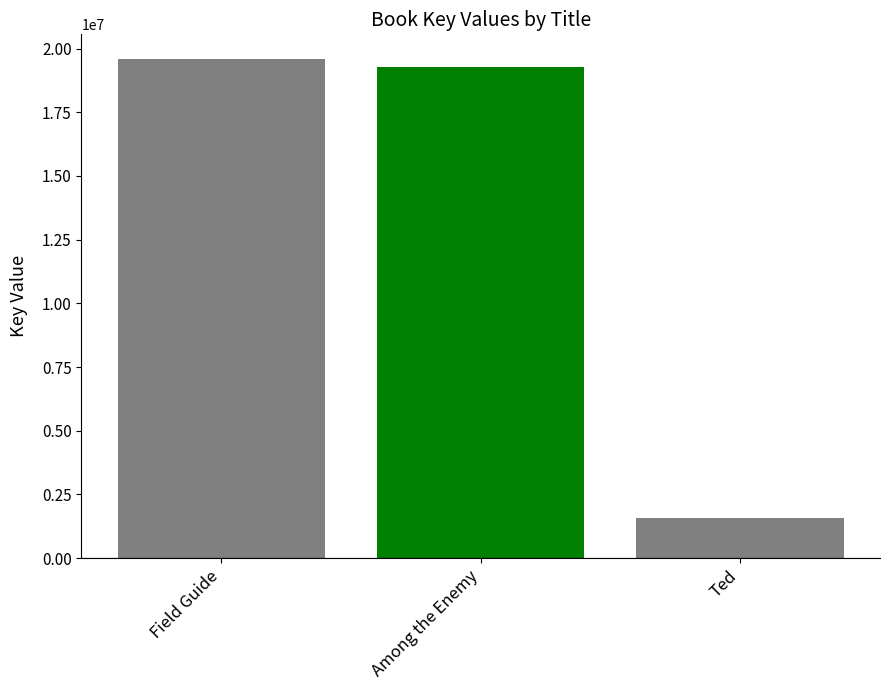

Read the value at Ted.

1576721